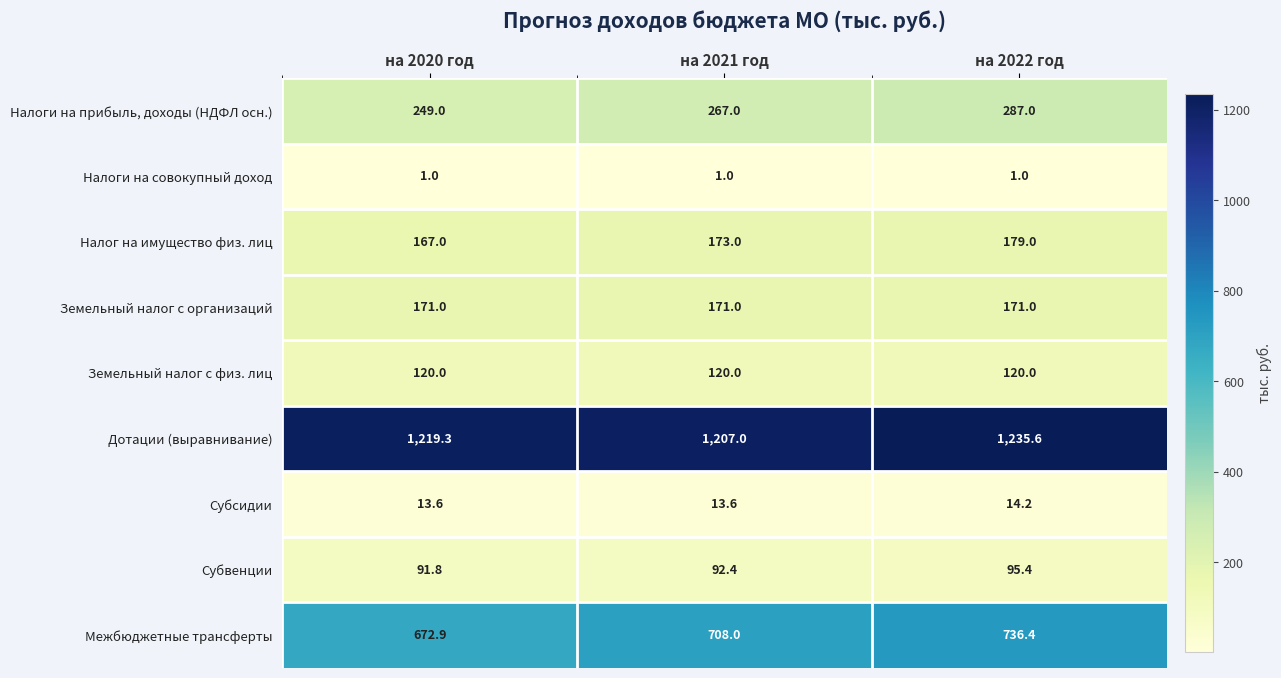

True or false: Субвенции has a value of 62.3 at на 2021 год.

False